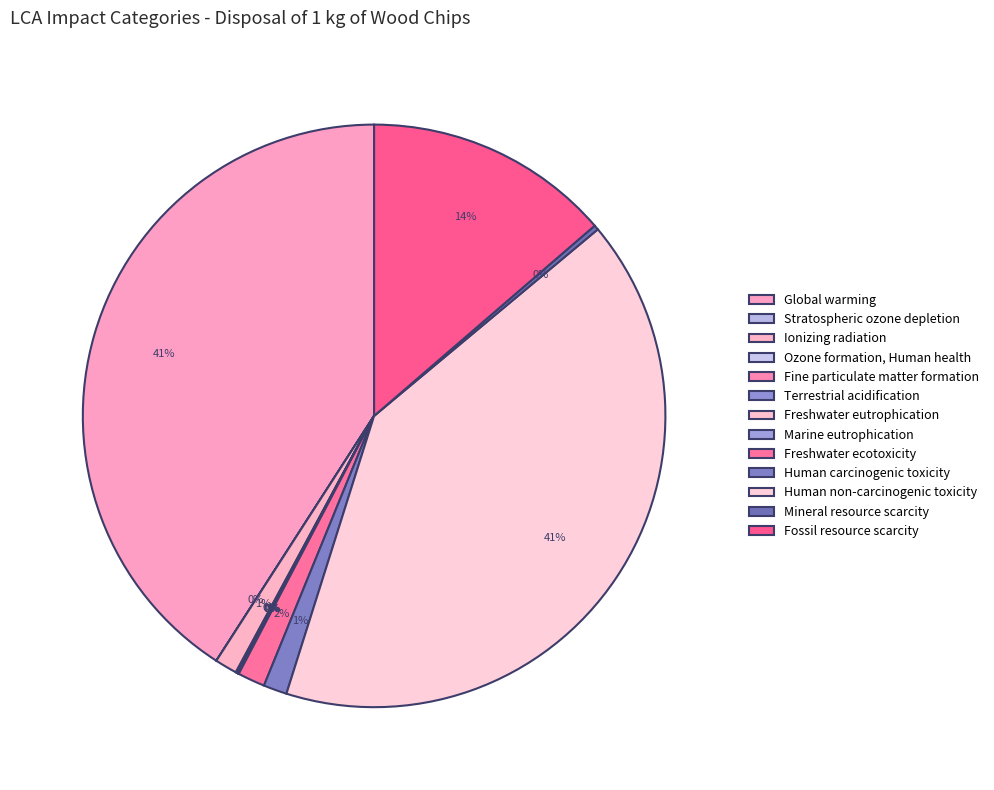

Count the number of slices in the pie.

13